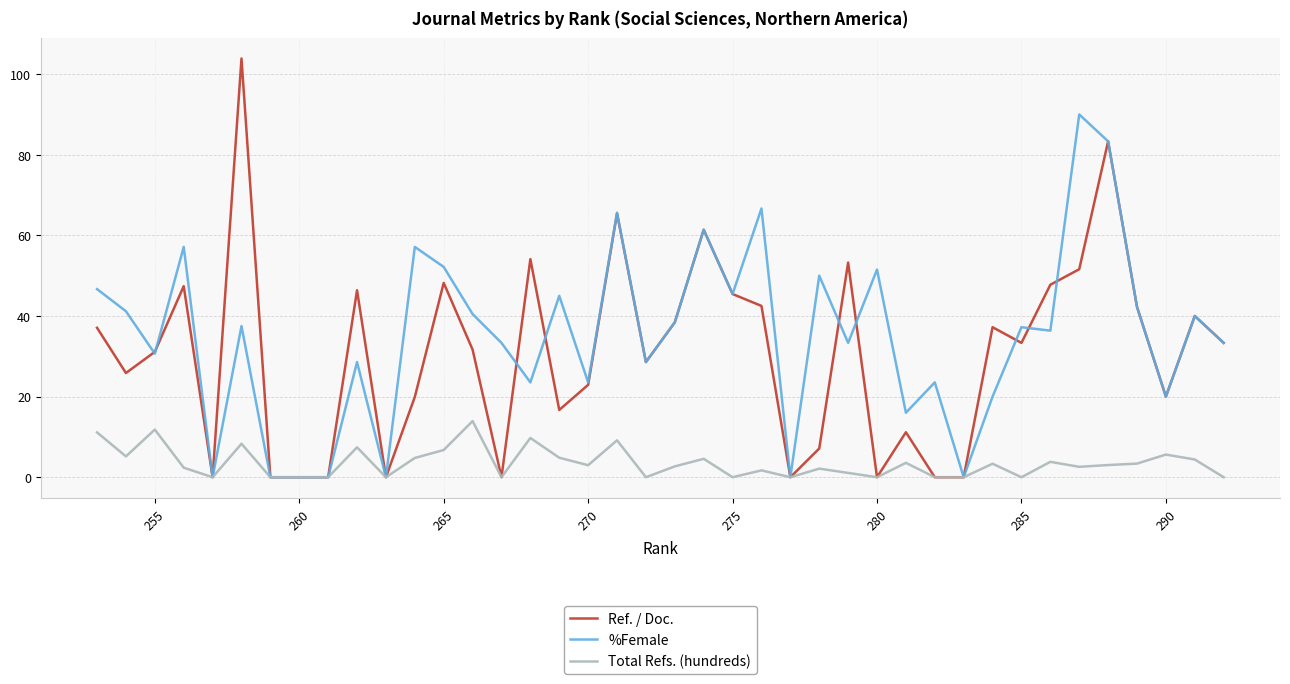

Which series has the largest range (max minus min)?

Ref. / Doc.